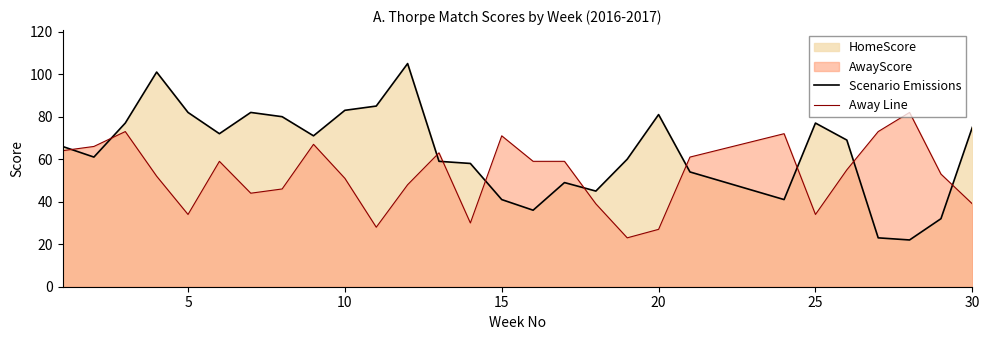

What is the value of the Away Line point at the 23rd from the left?

34